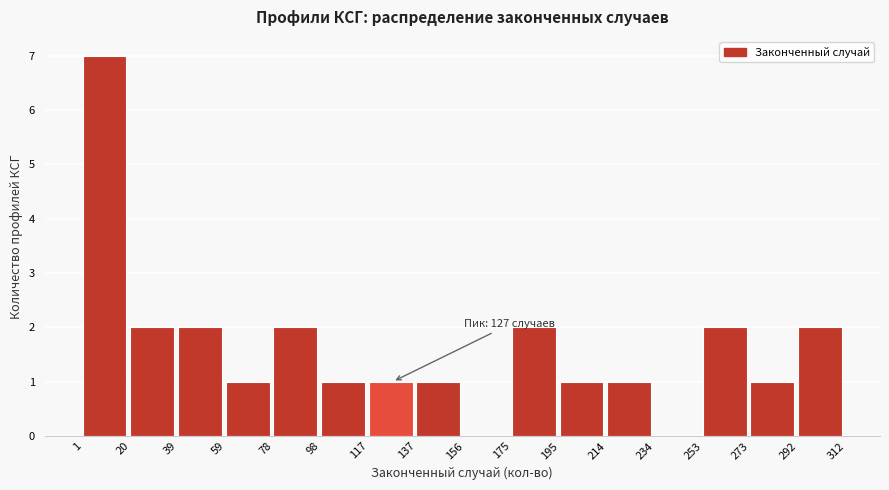

Which range on the x-axis has the tallest bar?

1 to 20